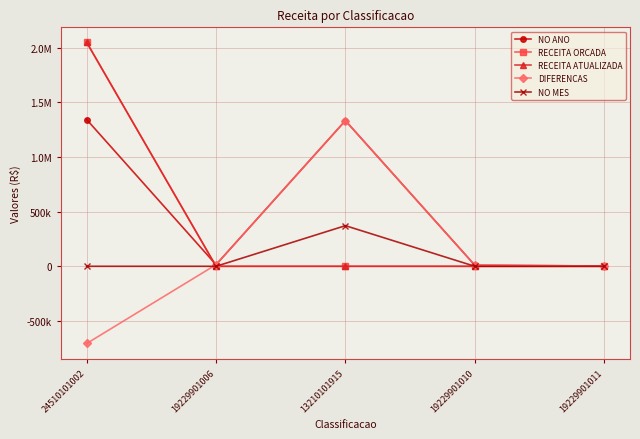

What is the sum of all RECEITA ATUALIZADA values?

2050000.0